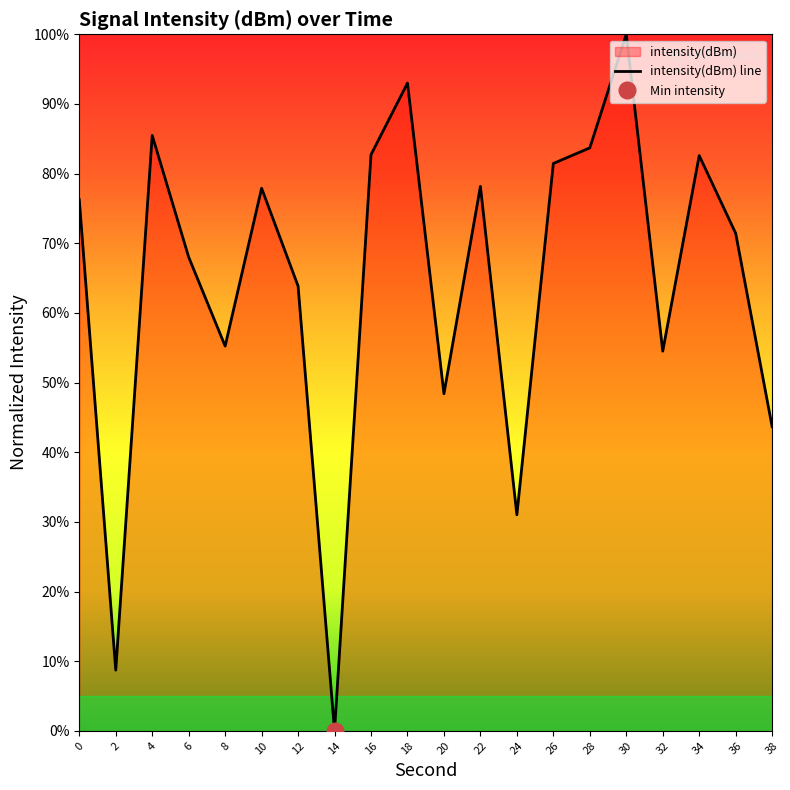

The chart shows a value of 77.9 at 10. True or false?

True